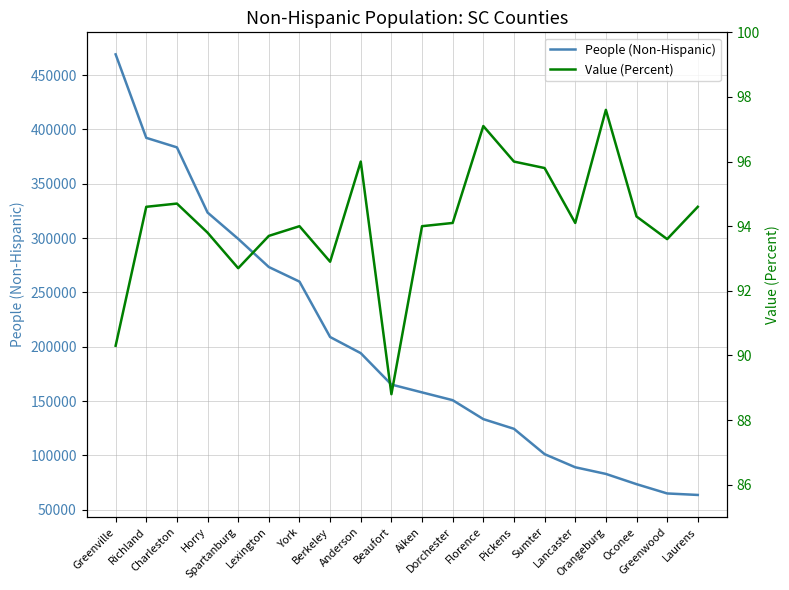

Which series has the largest total across all categories?

People (Non-Hispanic)